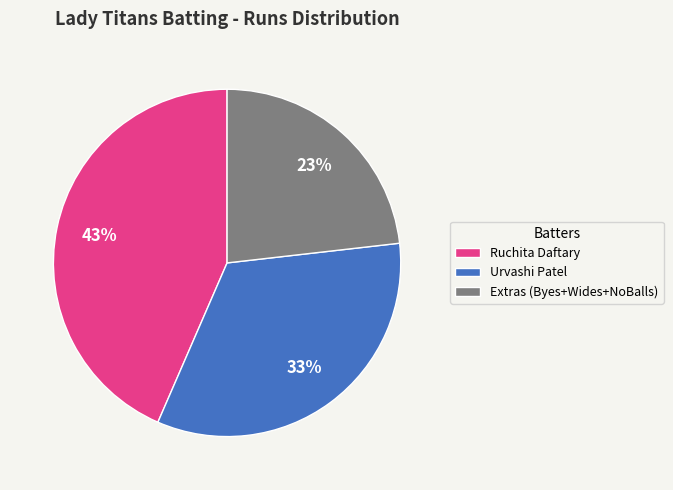

Count the number of slices in the pie.

3